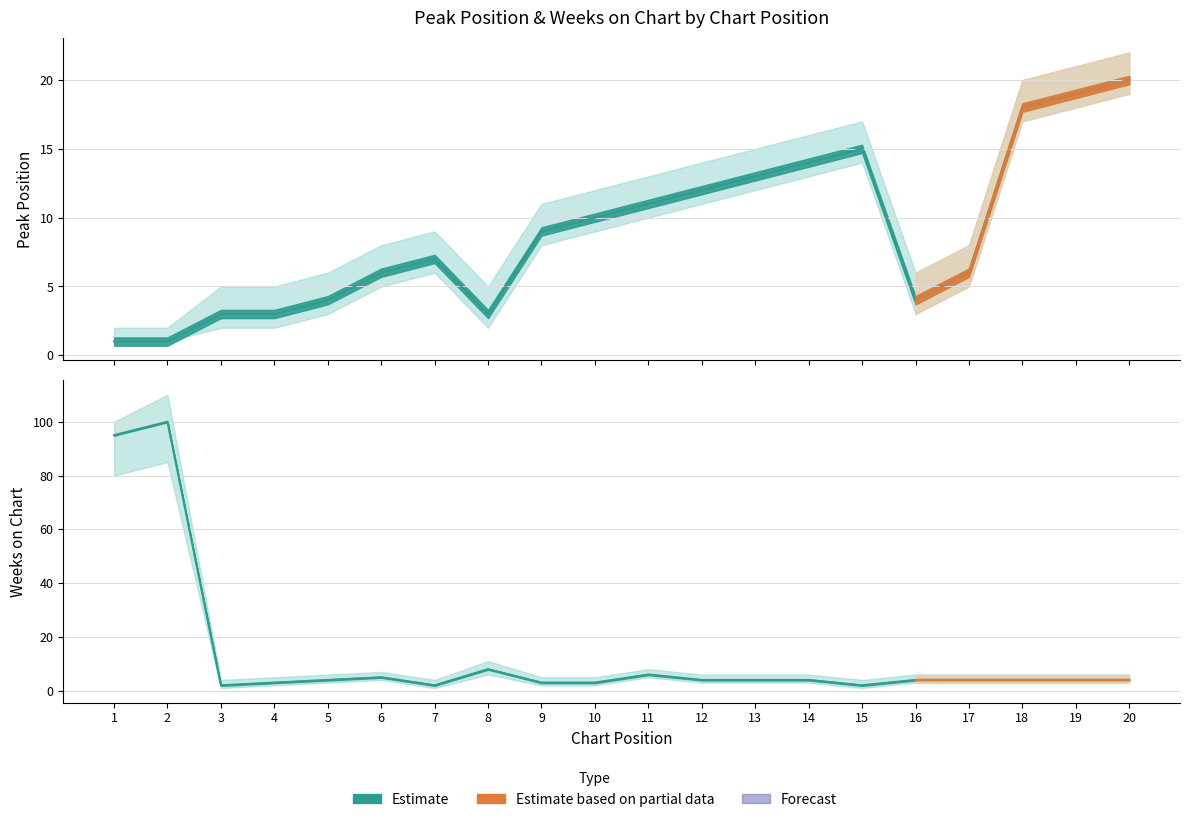

The Peak Position series shows 25 at 15. True or false?

False